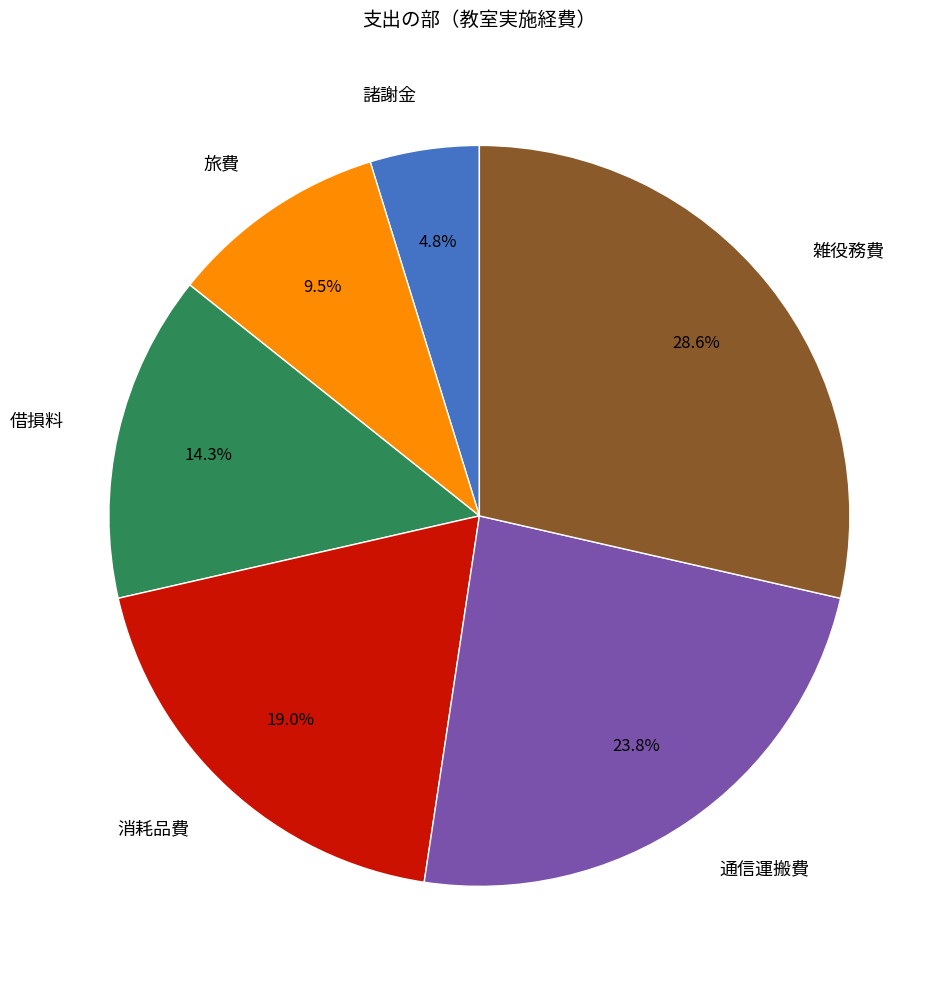

To the nearest percent, what is the average slice percentage?

17%